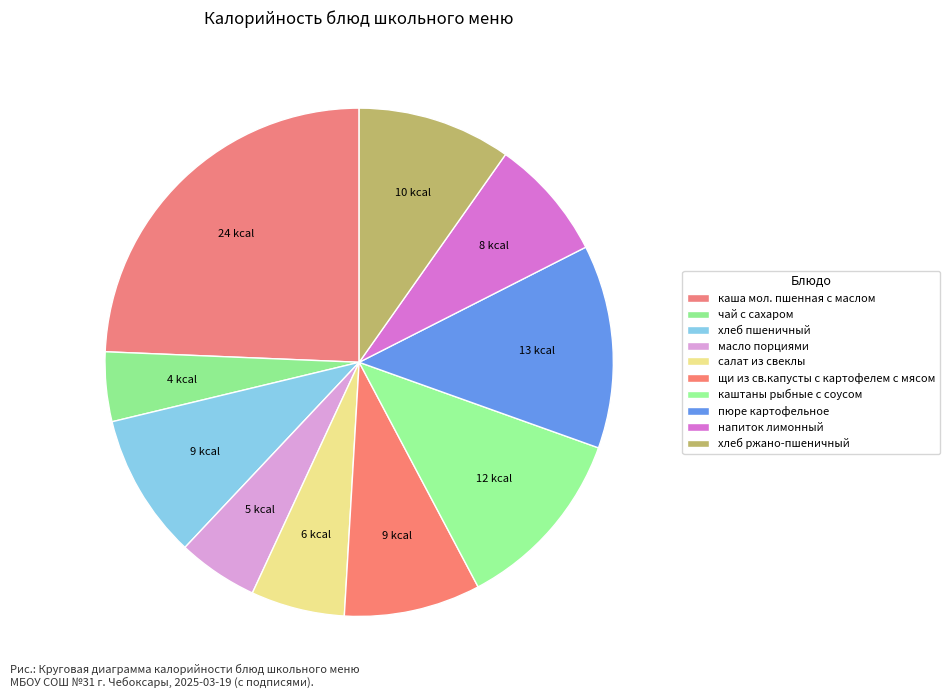

Do салат из свеклы and каша мол. пшенная с маслом together represent more than half of the pie?

No